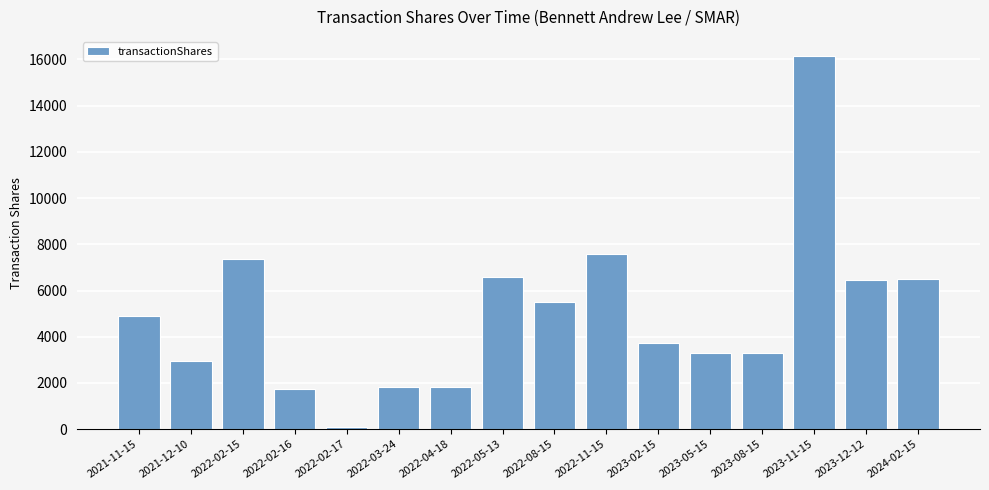

Between 2023-02-15 and 2024-02-15, which is larger?

2024-02-15